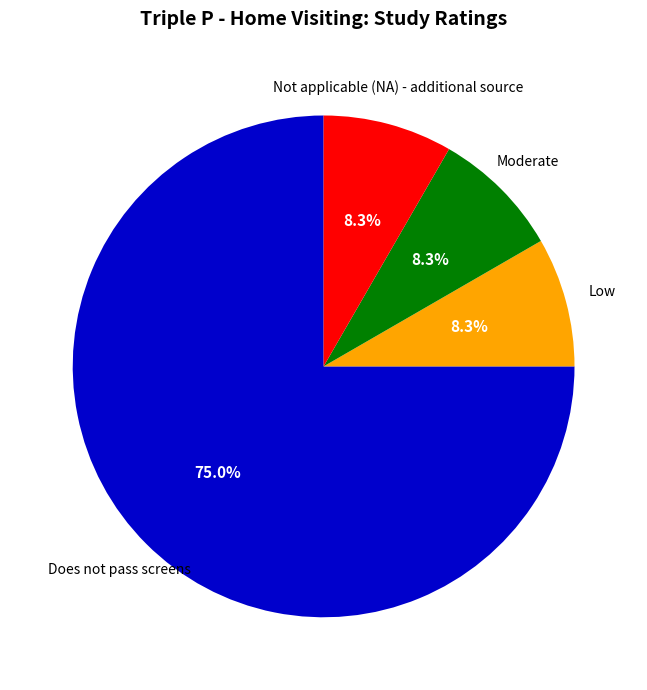

Does any single category account for the majority?

Yes